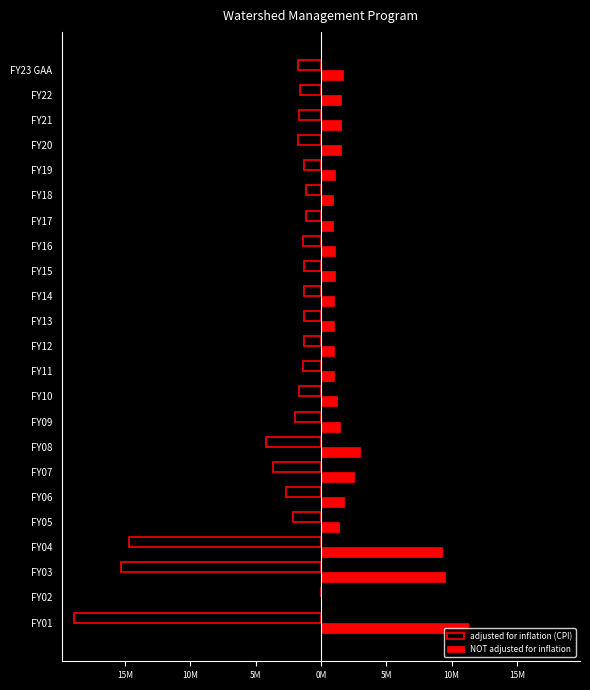

What are all the series names shown in the legend?

adjusted for inflation (CPI), NOT adjusted for inflation